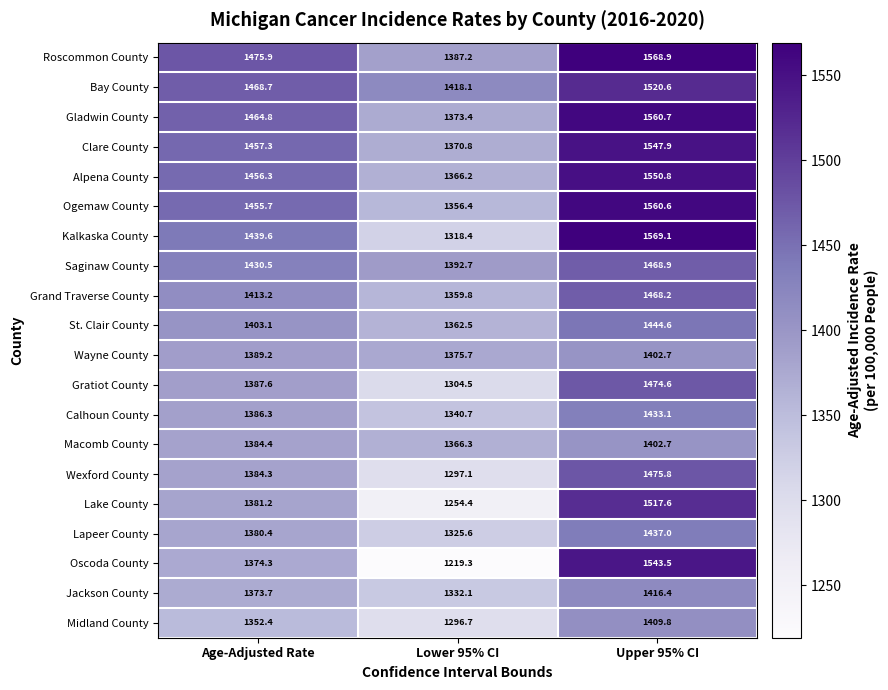

The value of Wexford County at Age-Adjusted Rate is 290.0. True or false?

False